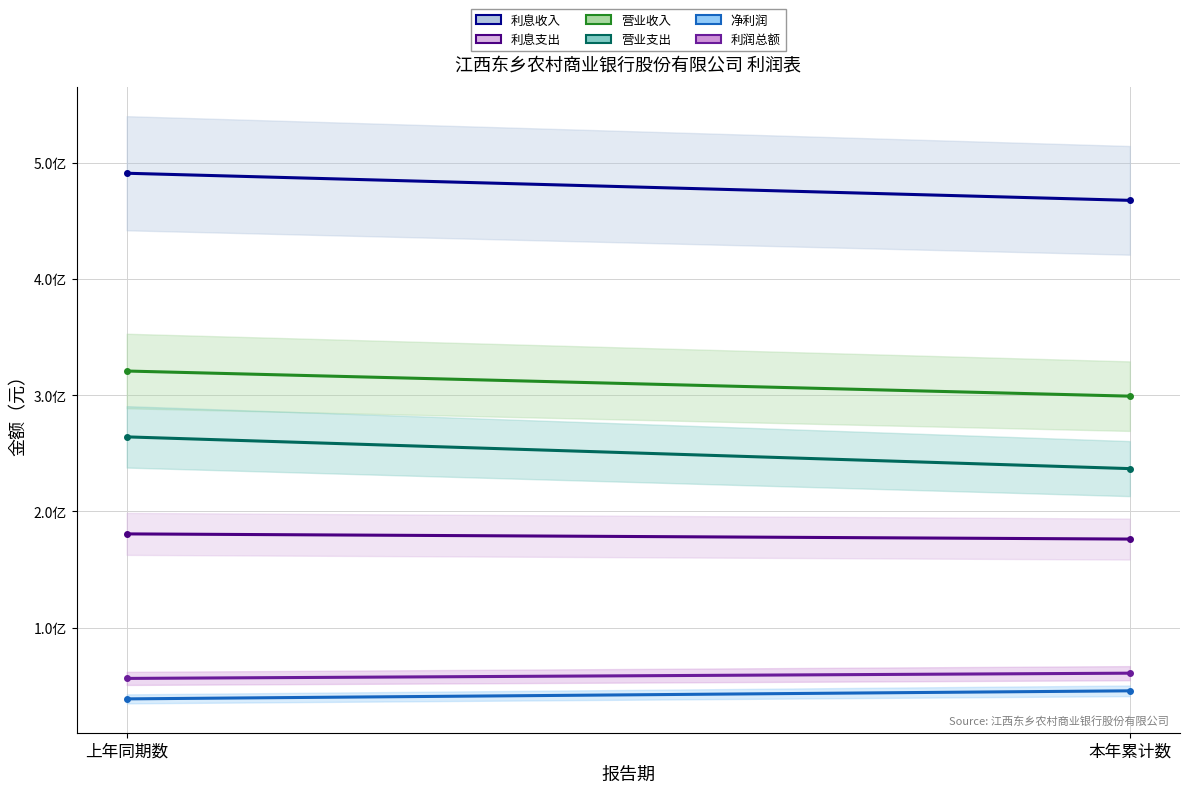

What is the difference between the highest and lowest values at 上年同期数?

452352662.3